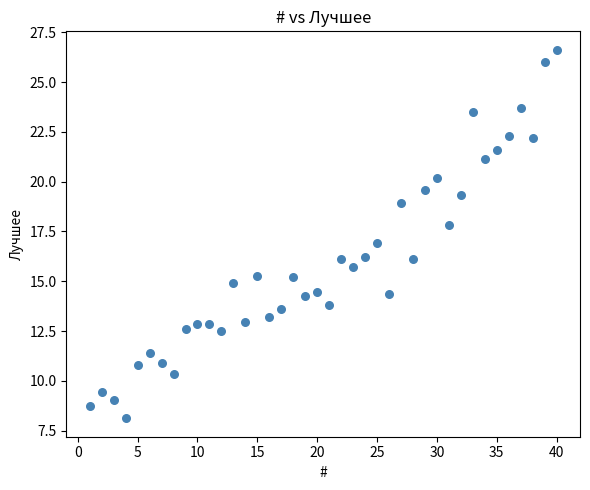

What is the range of Y values (max minus min)?

18.5